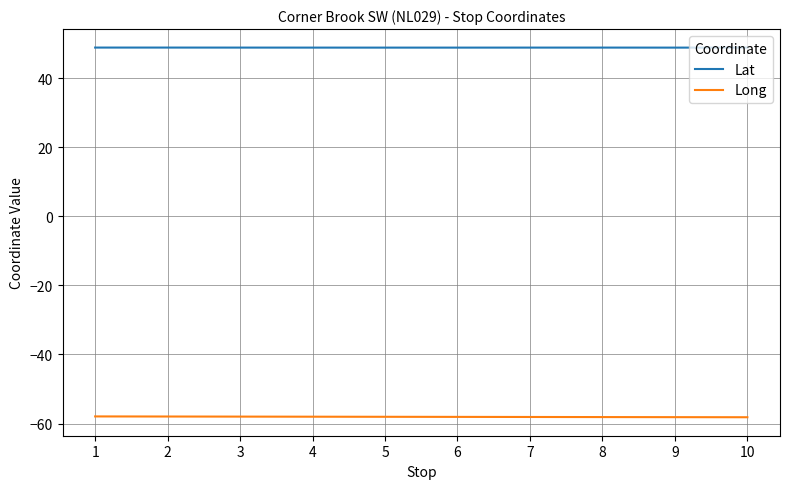

True or false: Long and Lat cross at least once.

False